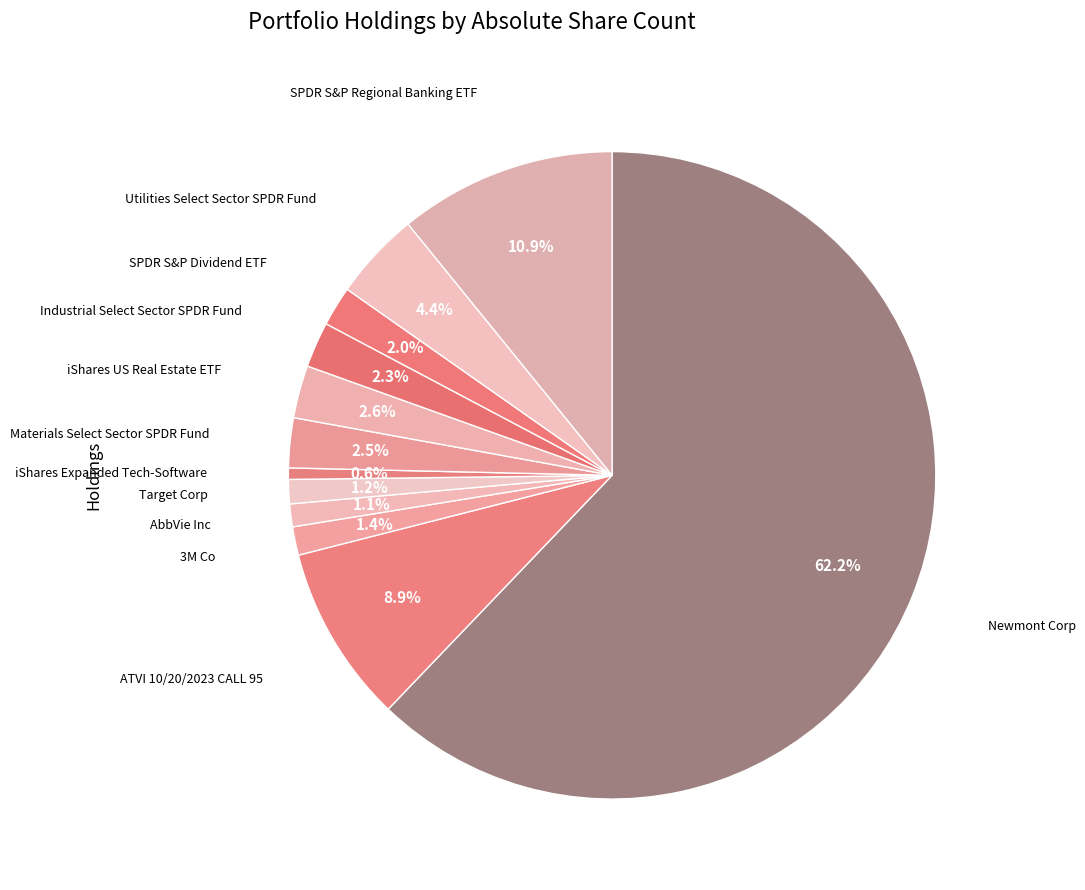

How many segments does this pie chart have?

12